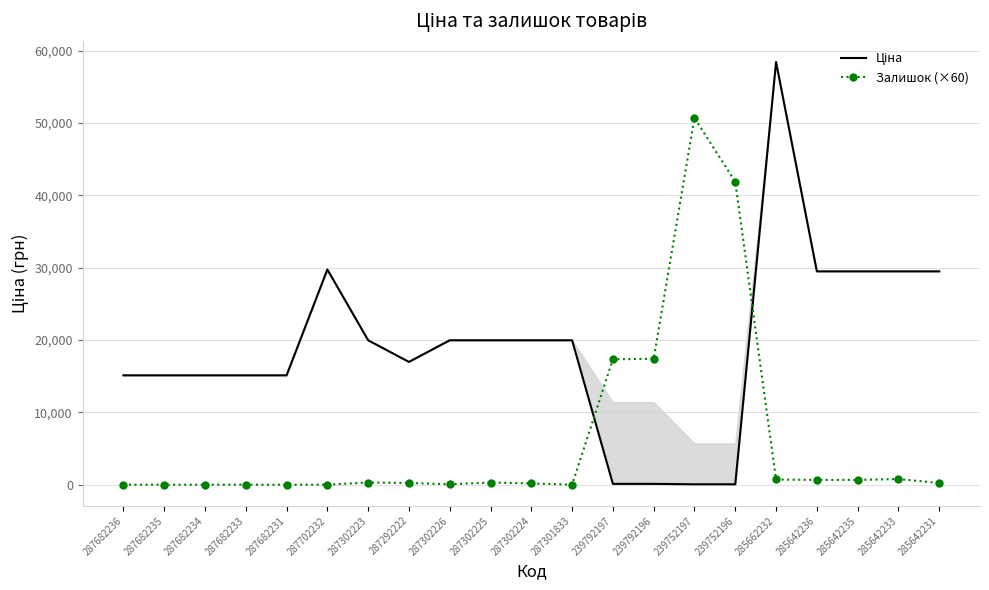

True or false: Залишок (×60) and Ціна cross at least once.

True